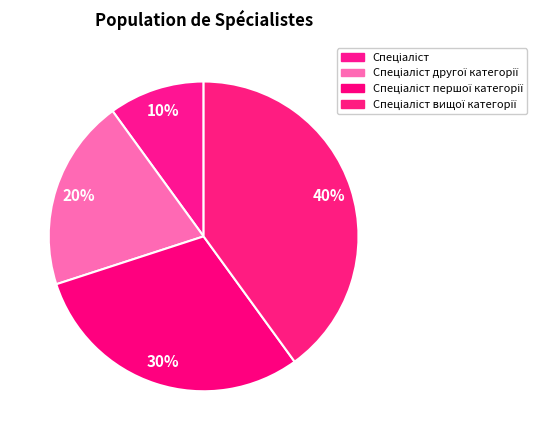

Is it true that Спеціаліст is 25% of the pie?

False